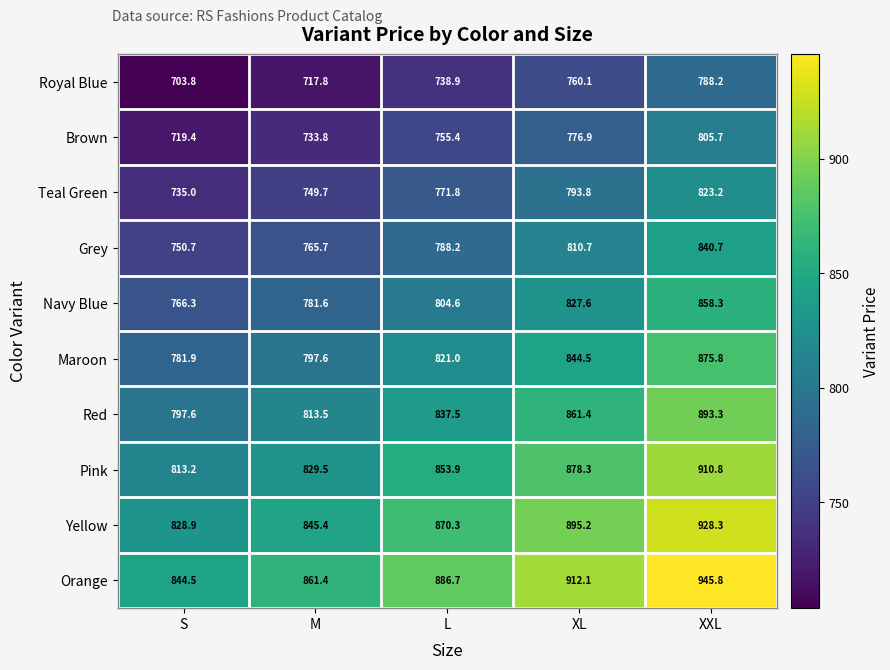

Which series changed the most between L and XL?

Orange